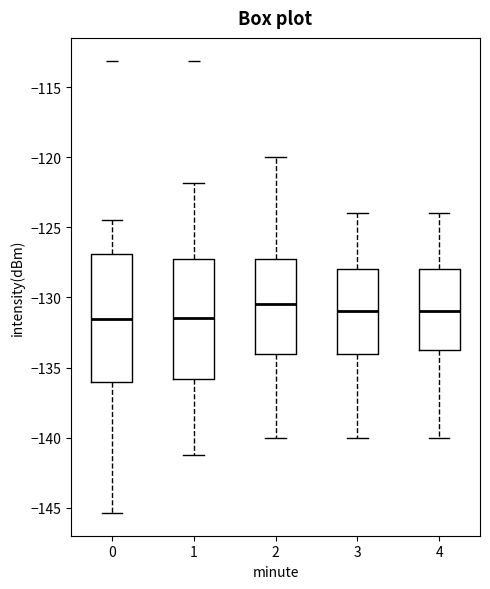

Where does the median line of the box at x = 2 sit on the y-axis? The values are not printed on the chart, so give them approximately, as read against the axis.

-130.5